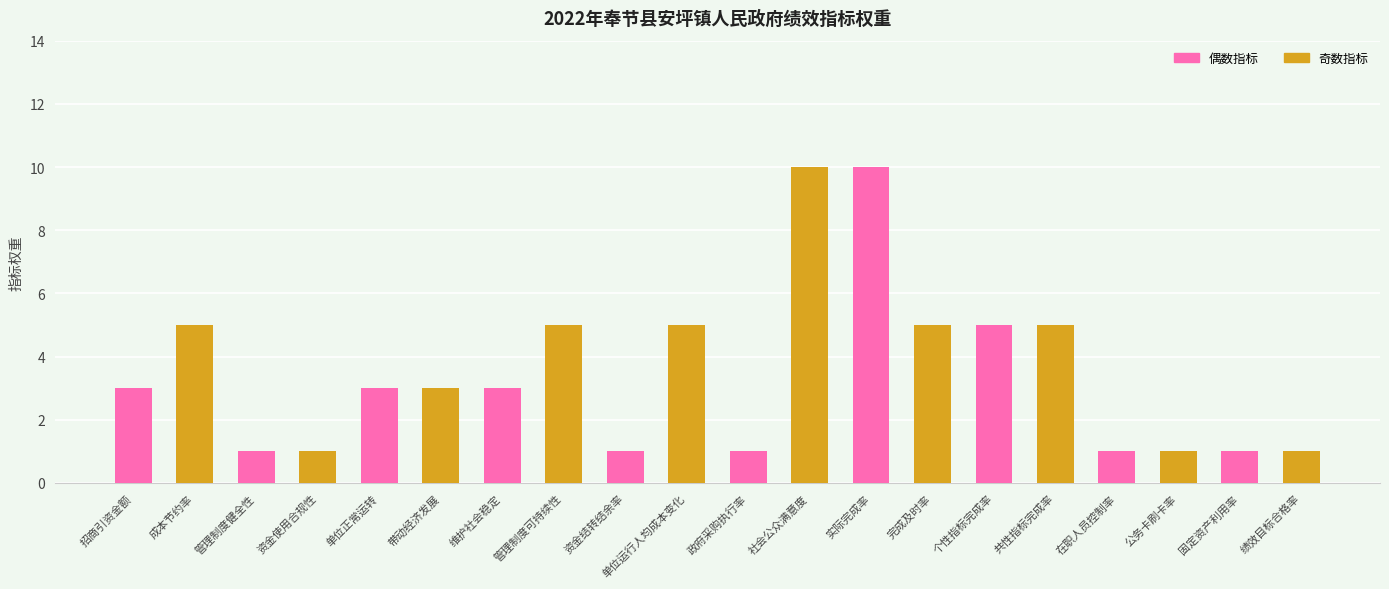

Is it true that the value at 政府采购执行率 is 1?

True